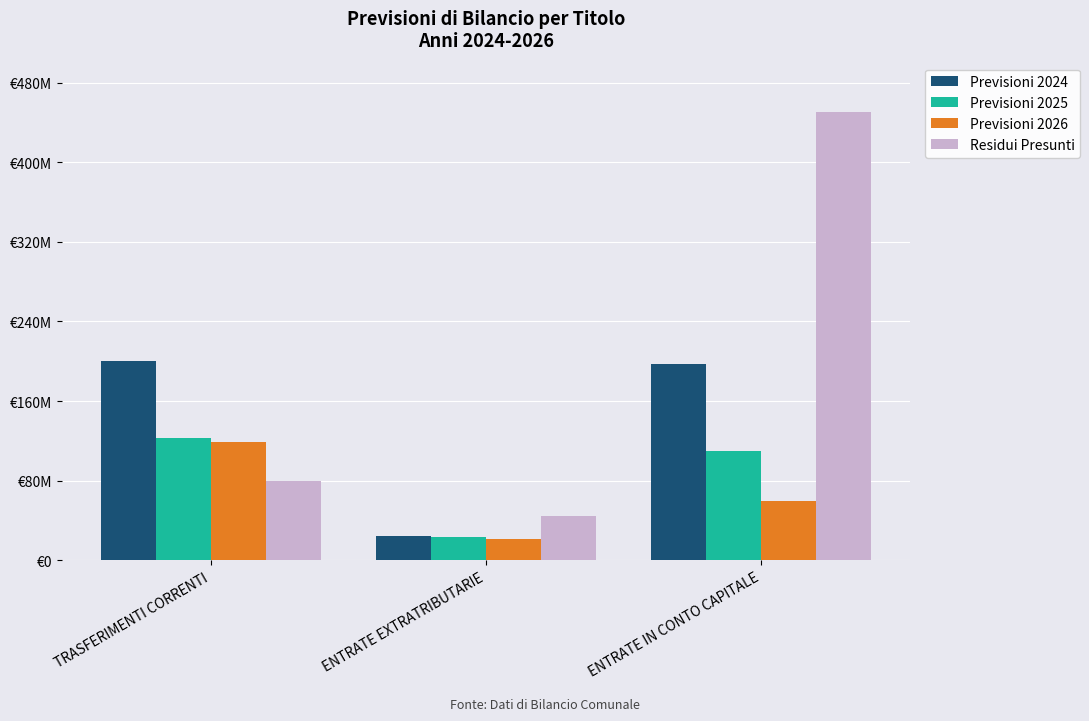

What is the value of the Residui Presunti bar at the 2nd from the left?

44946771.5